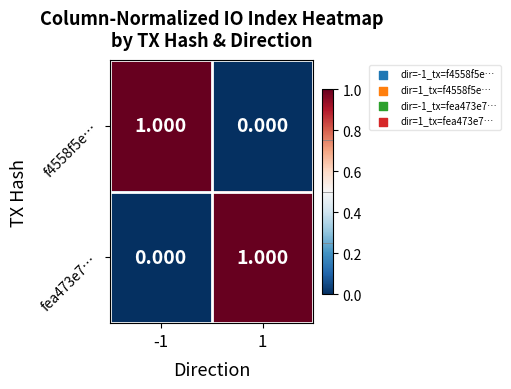

Is the value of f4558f5e… at -1 greater than the value of fea473e7… at -1?

Yes